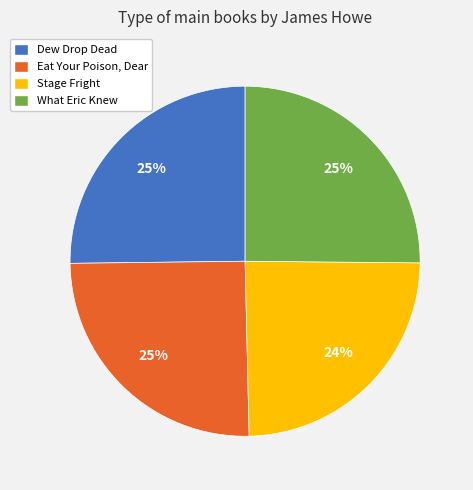

Is there any slice that represents more than half of the pie?

No